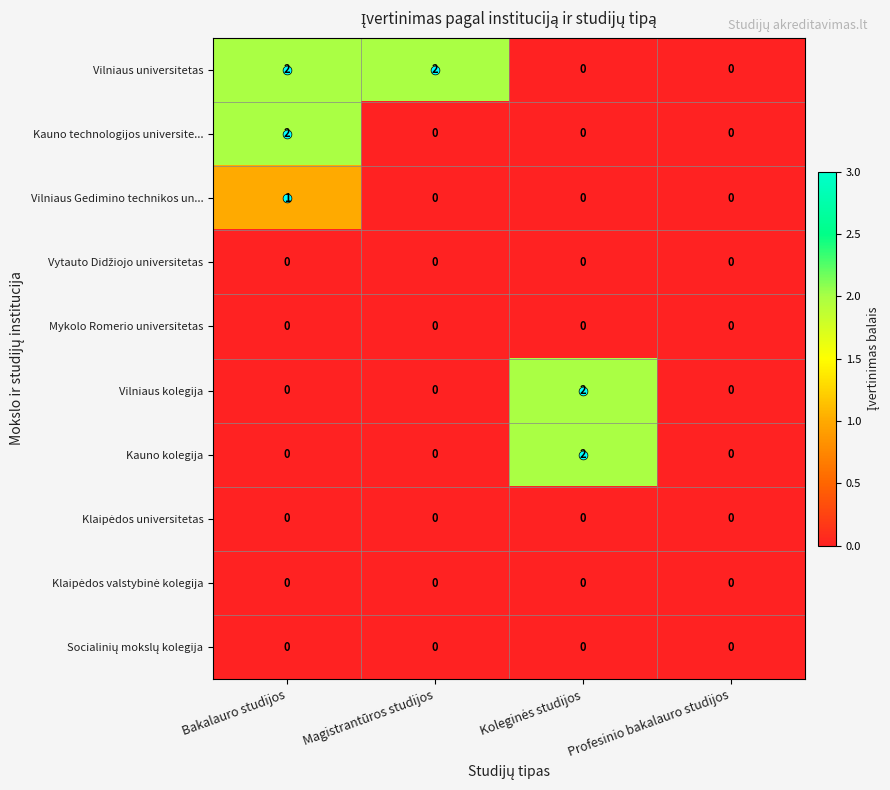

How many Vilniaus Gedimino technikos un... values are between 0 and 1?

4